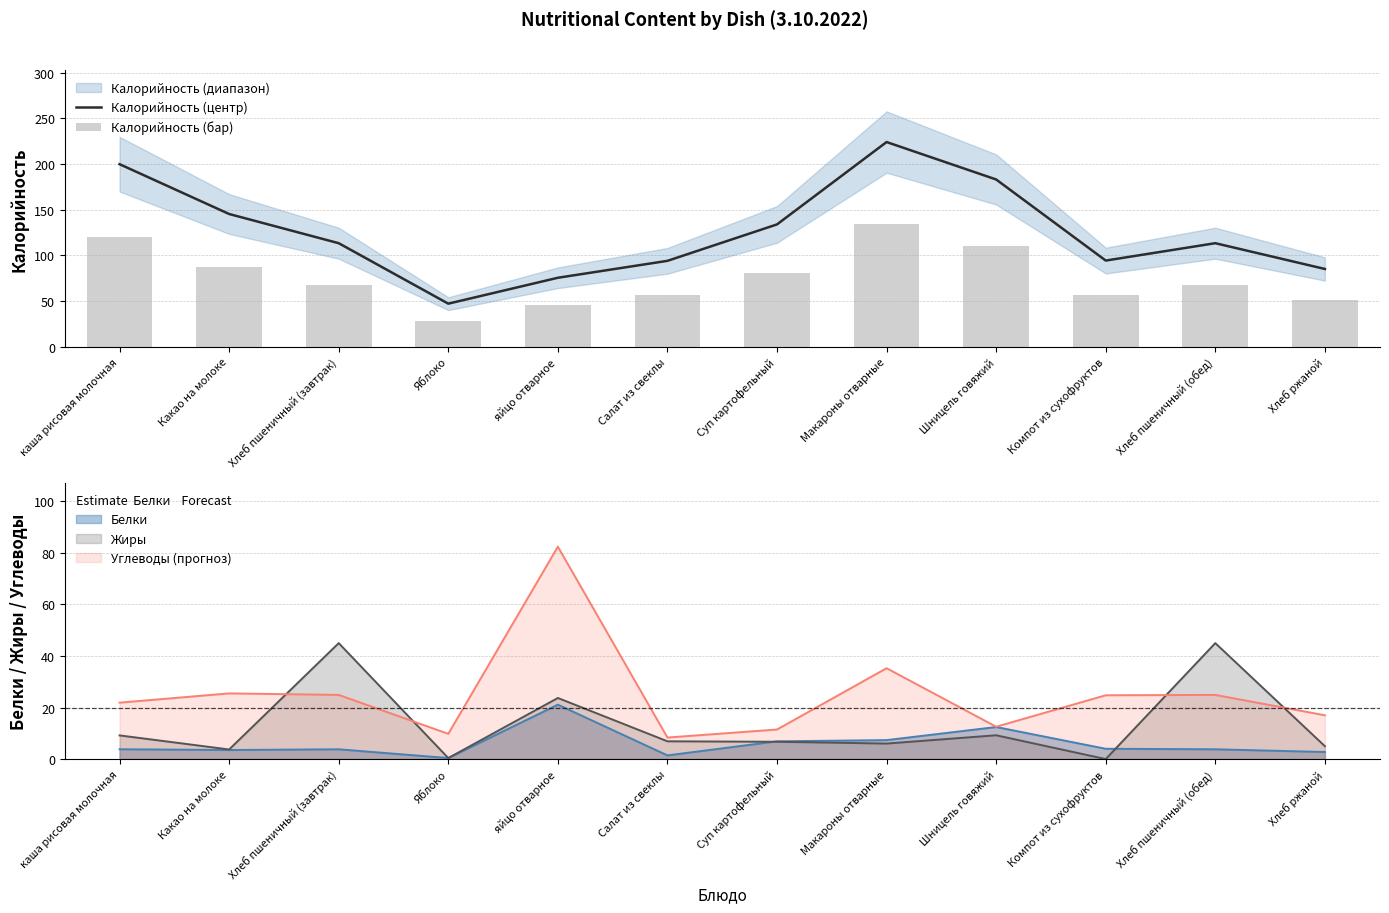

Which series has the widest spread of values?

Калорийность (центр)